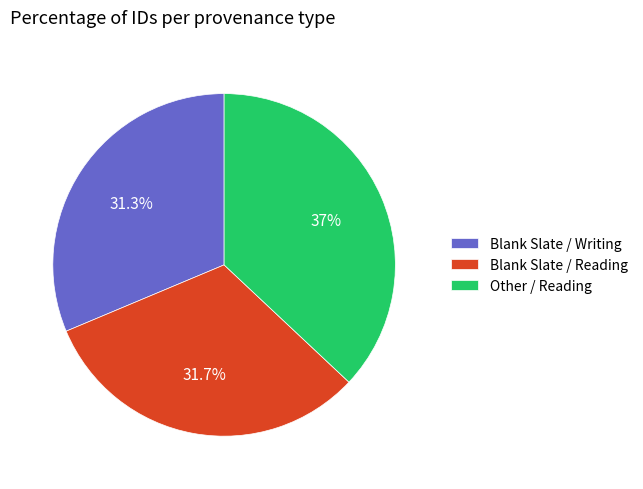

To the nearest percent, what portion does Blank Slate / Reading represent?

32%